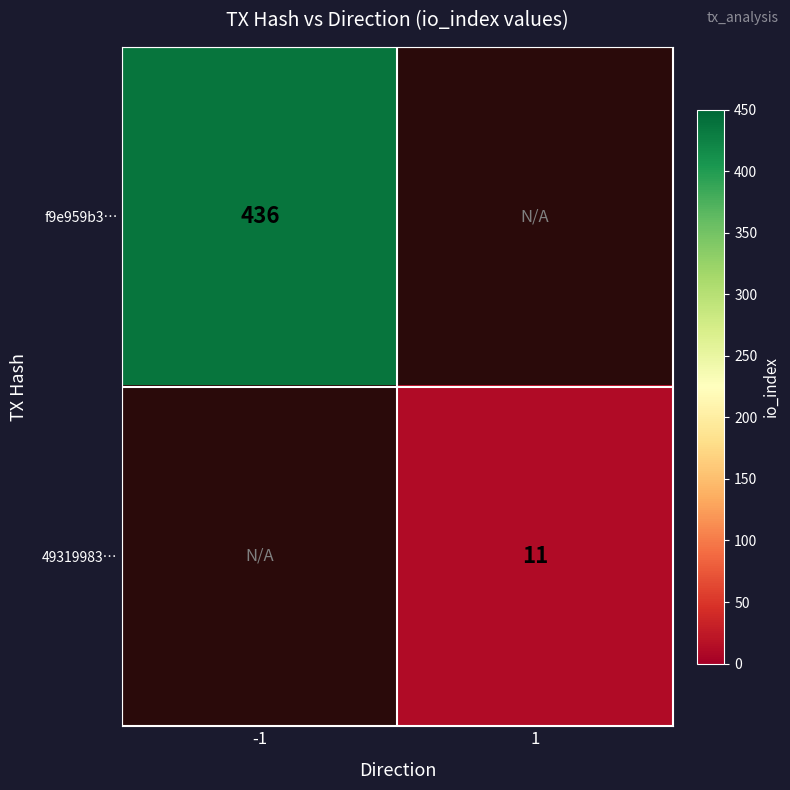

Is it true that f9e959b3… equals 294 at -1?

False